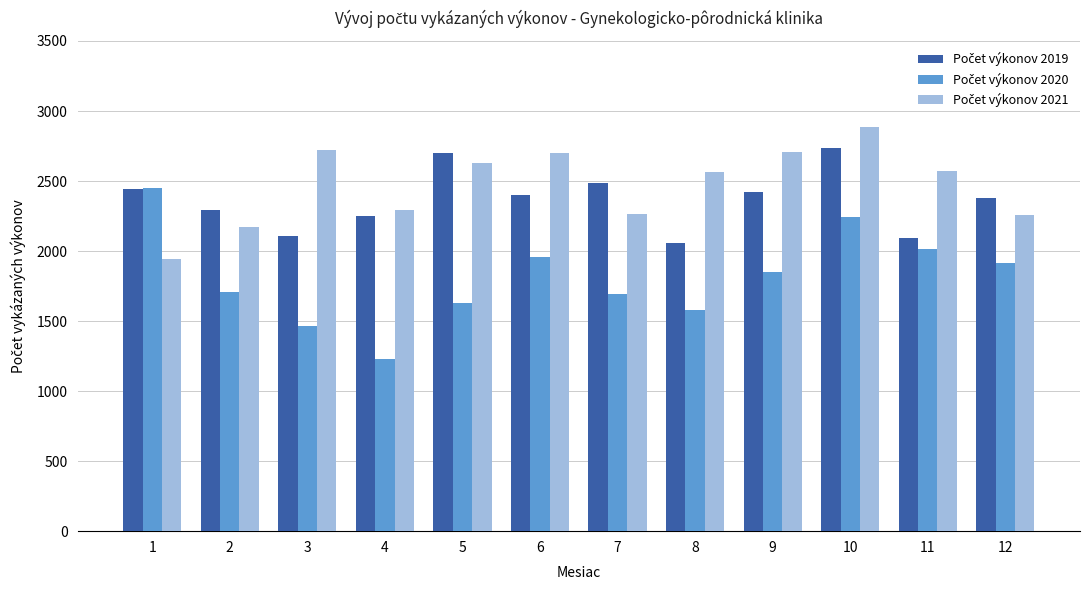

What is the total value across all series at 10?

7866